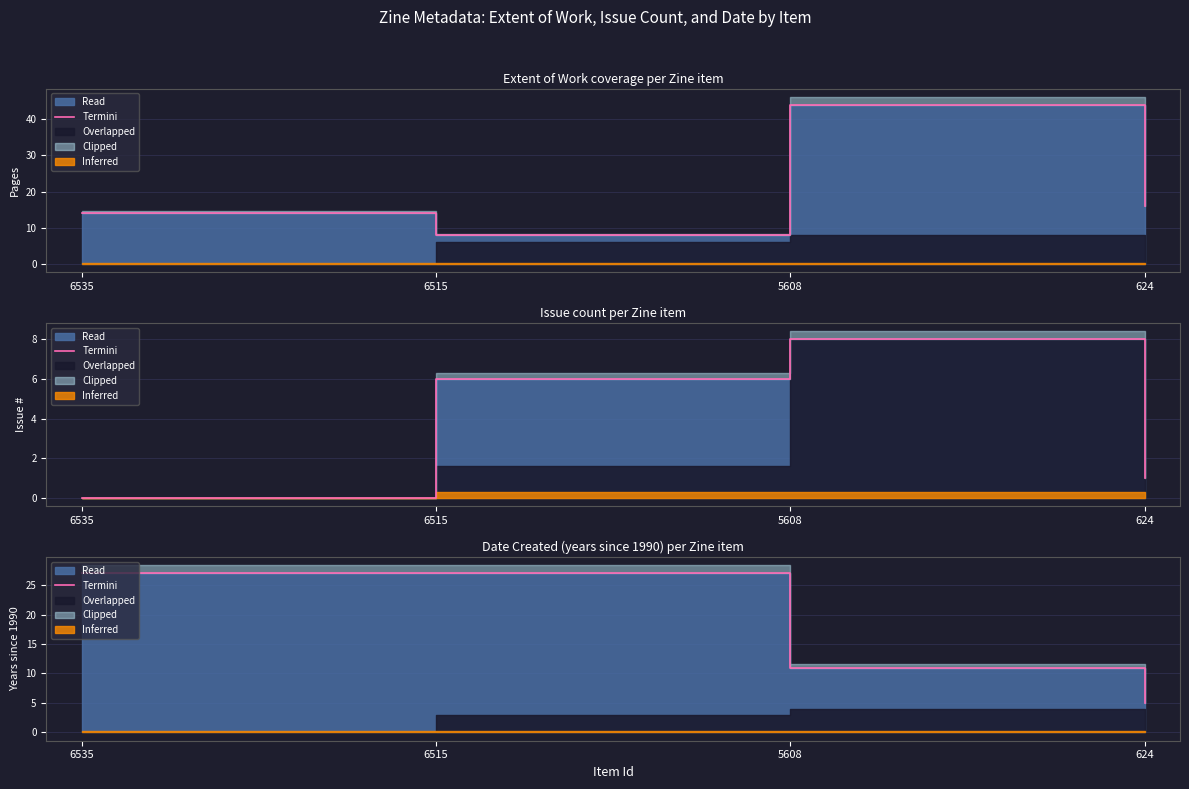

Is it true that the value at 6515 is 6?

False